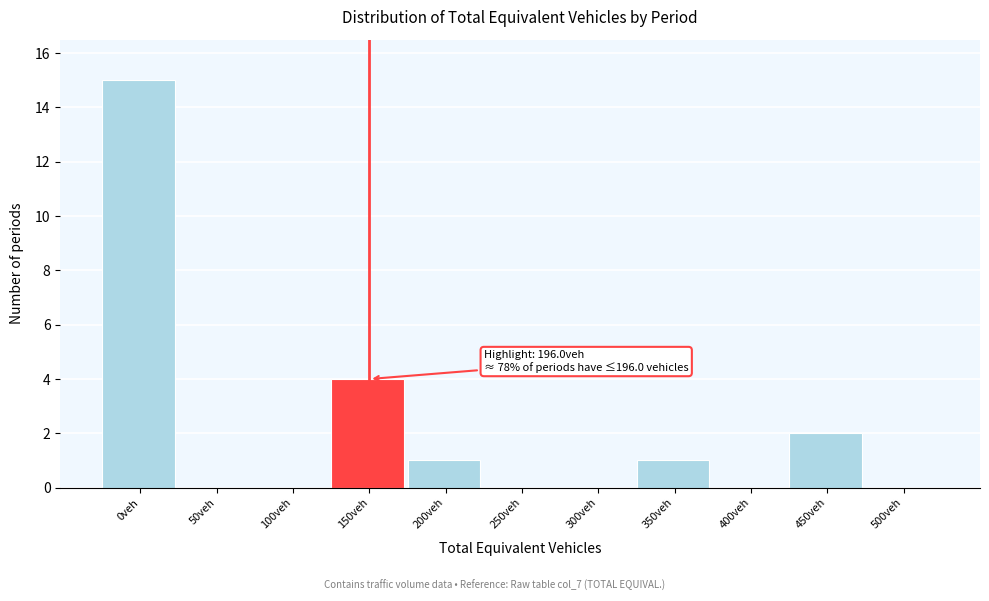

Reading right to left, transcribe all the data shown in this chart.

500veh=0	450veh=2	400veh=0	350veh=1	300veh=0	250veh=0	200veh=1	150veh=4	100veh=0	50veh=0	0veh=15